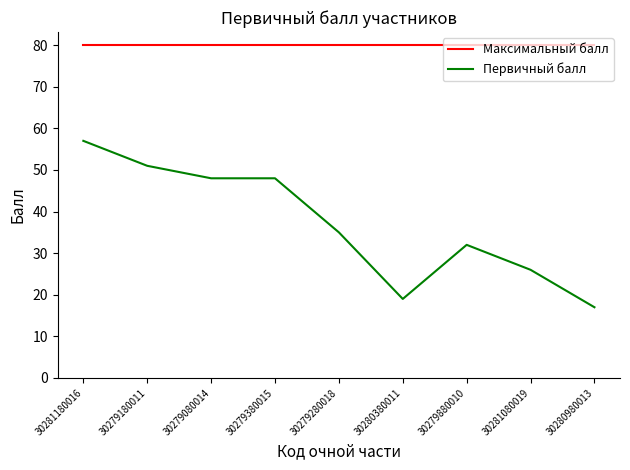

What are all the series names shown in the legend?

Максимальный балл, Первичный балл